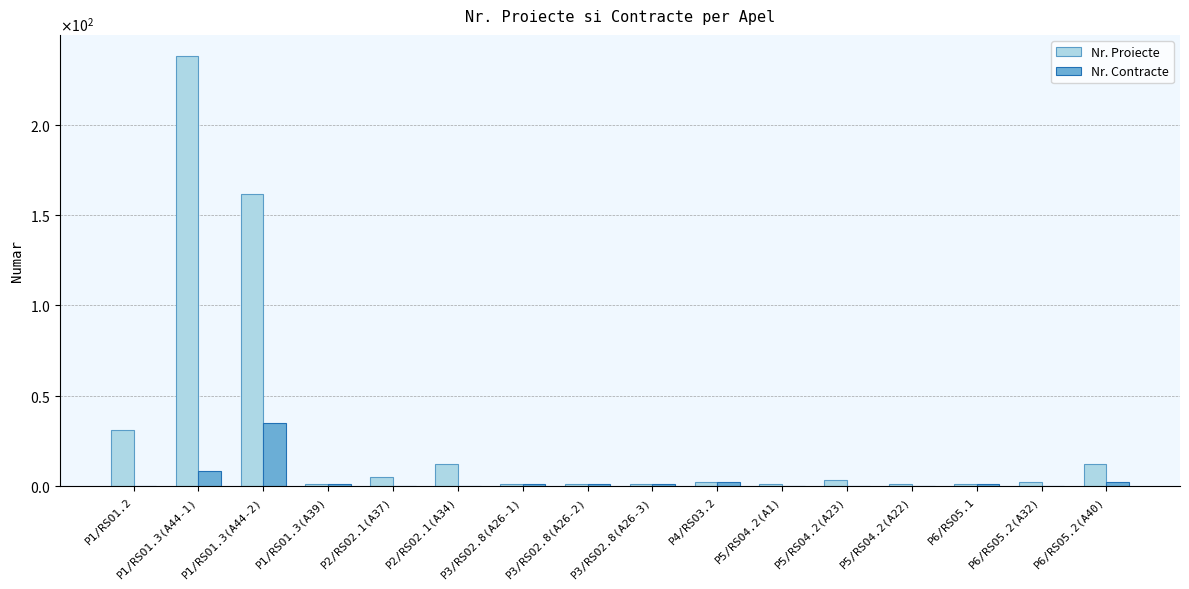

What is the maximum value shown in the chart?

238